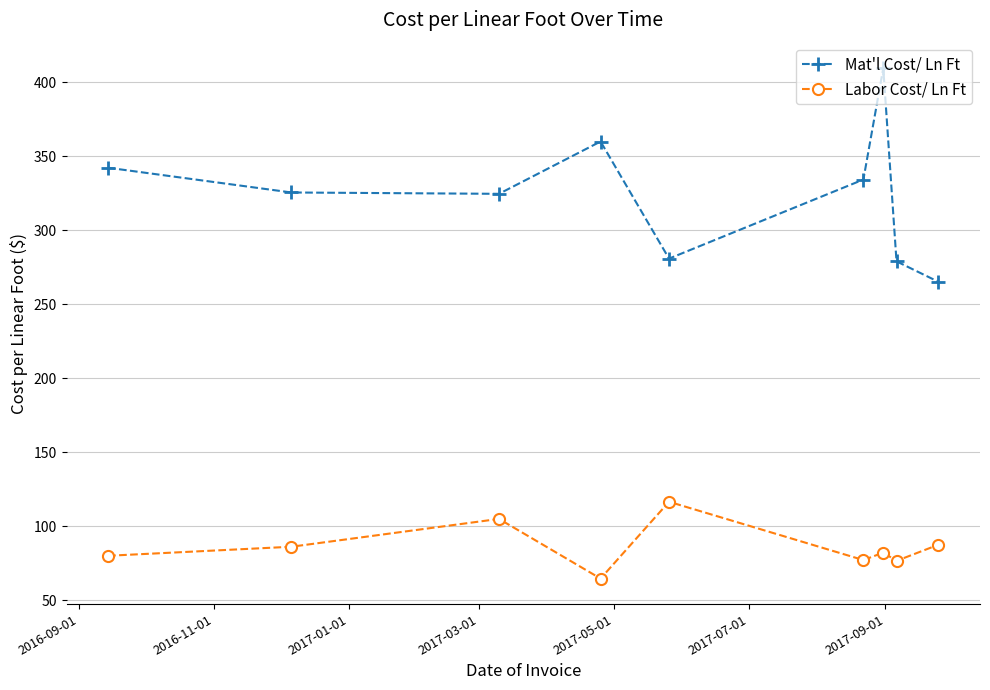

What is the value of the Mat'l Cost/ Ln Ft point at the 1st from the left?

342.3